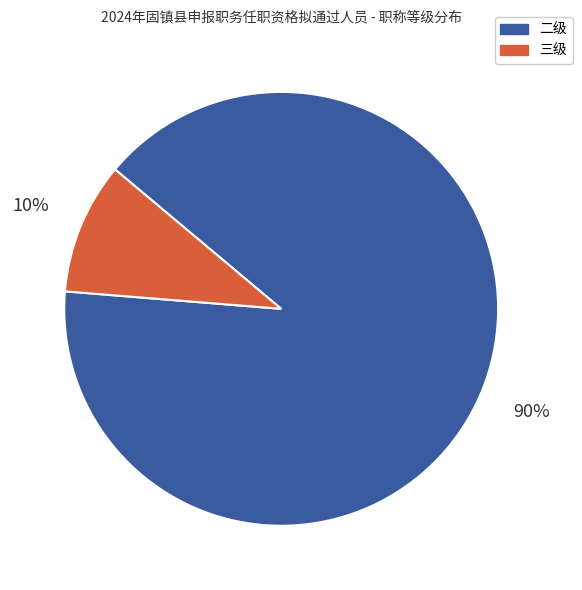

Is it true that 三级 is 10% of the pie?

True